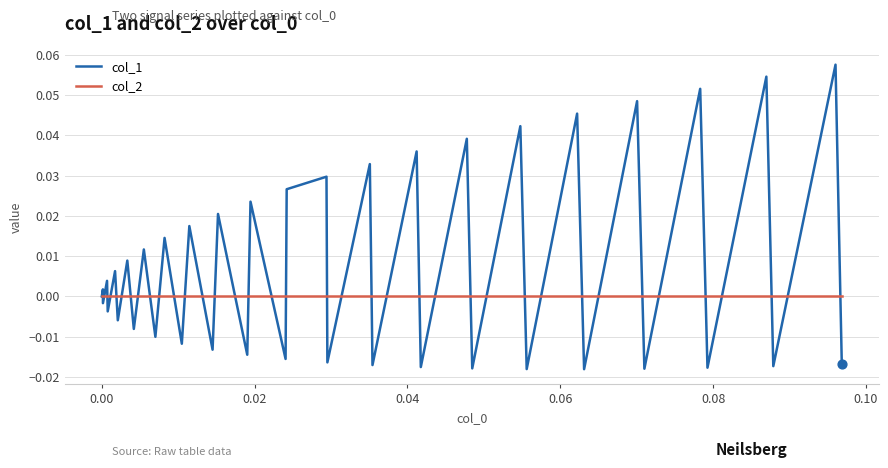

What are all the series names shown in the legend?

col_1, col_2